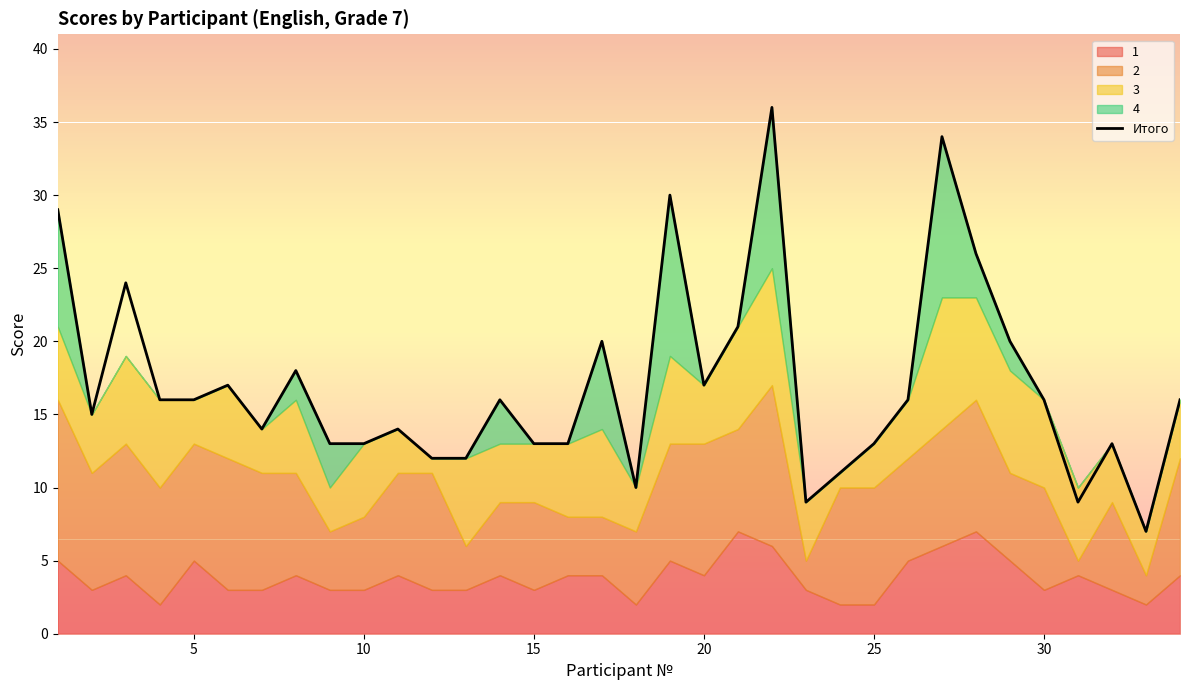

What is the difference between the maximum and minimum values?

29